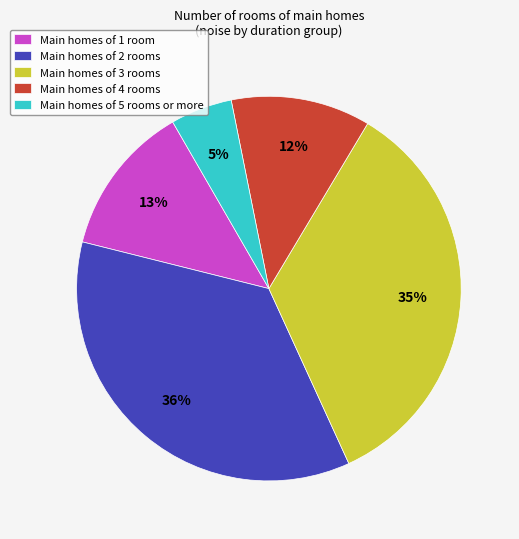

How many segments does this pie chart have?

5